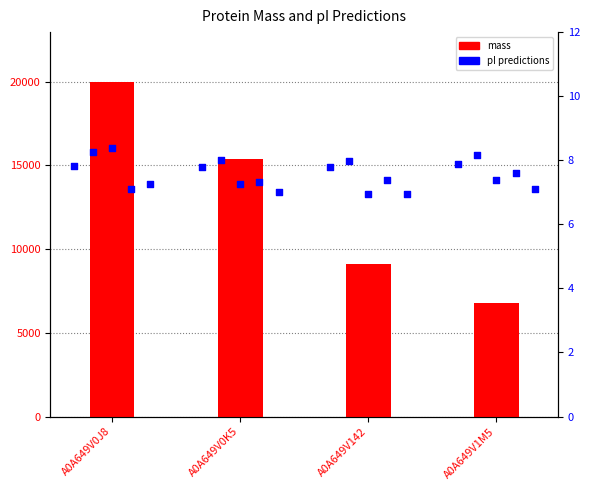

Which series has the widest spread of Y values?

mass